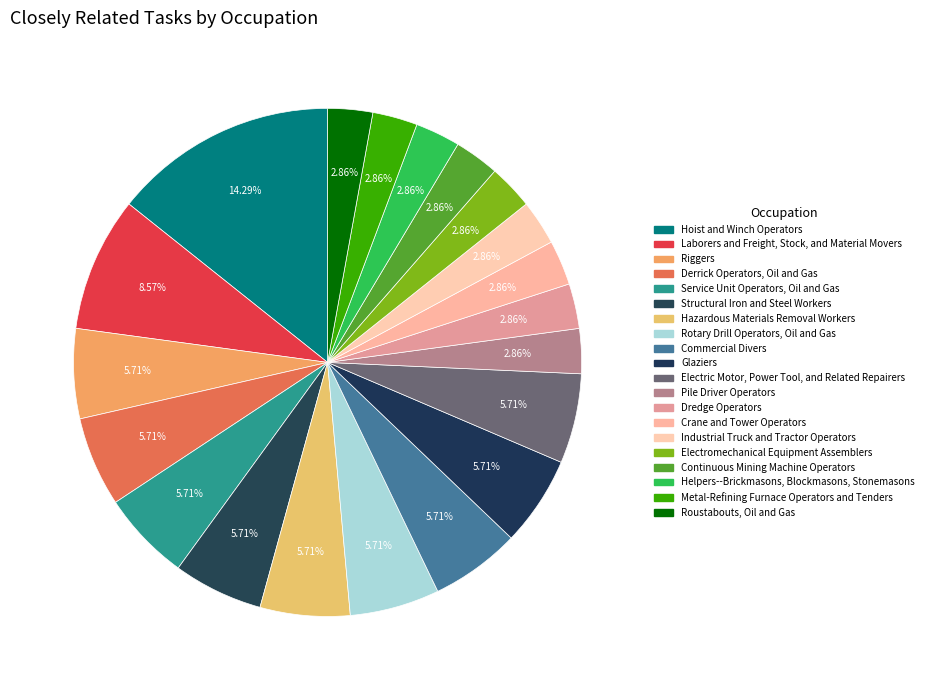

To the nearest percent, what is the difference between the Commercial Divers and Continuous Mining Machine Operators slice percentages?

3%